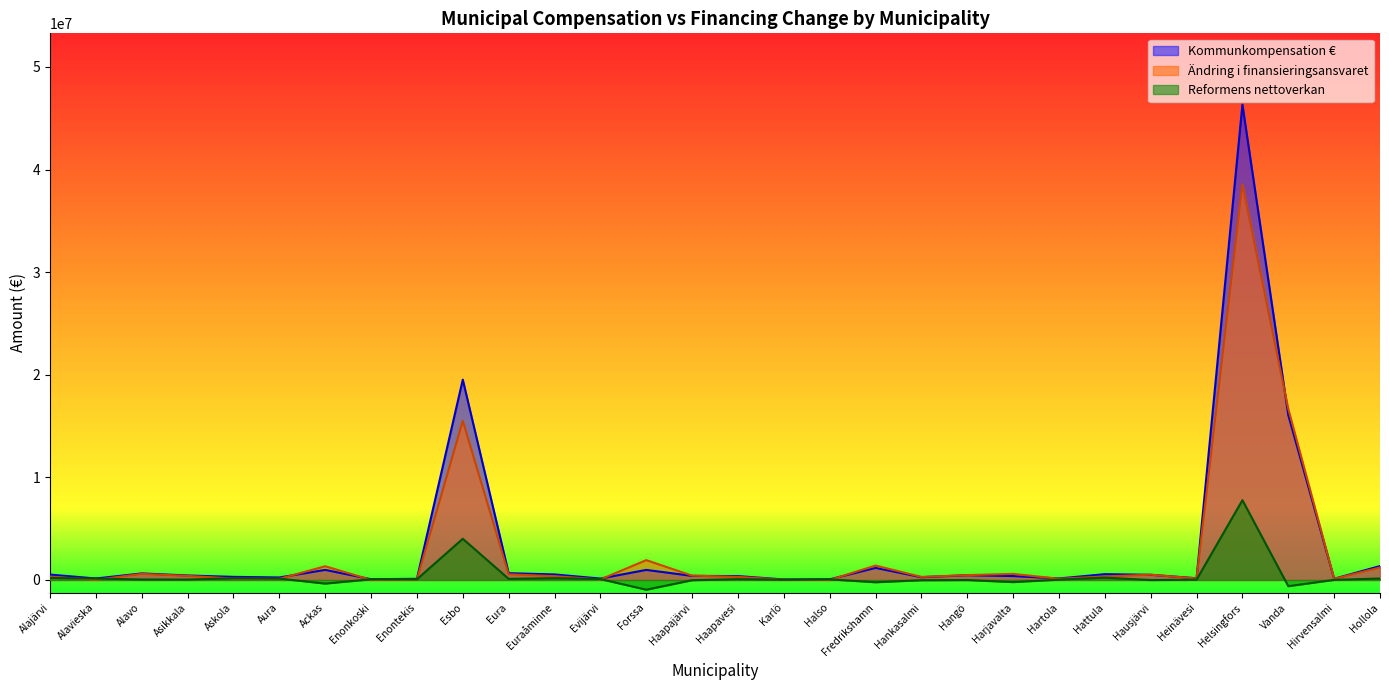

Which series has the largest range (max minus min)?

Kommunkompensation €